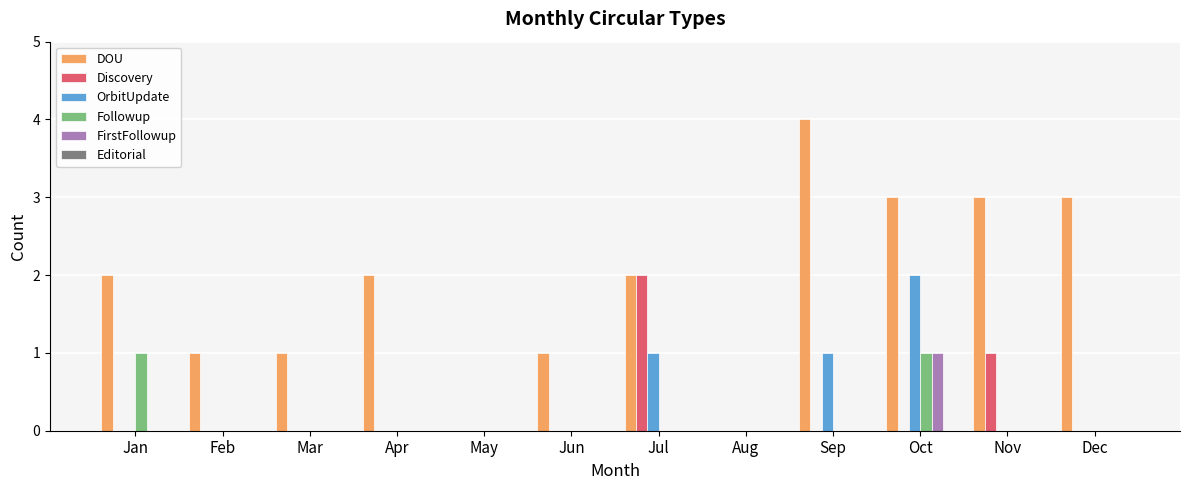

At which category does the chart reach its peak across all series?

Sep